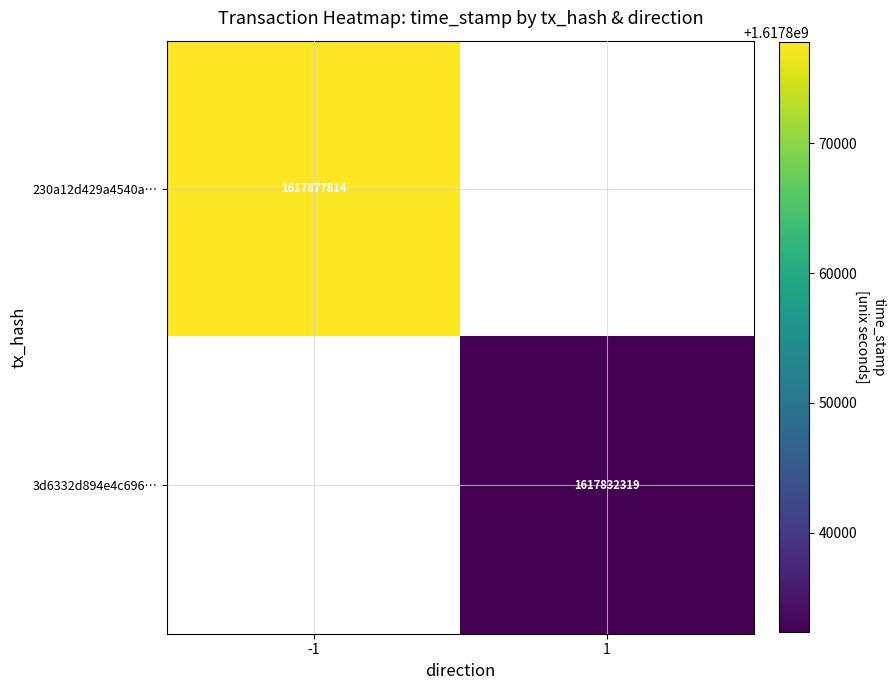

Is the value of 230a12d429a4540a… at -1 greater than the value of 3d6332d894e4c696… at 1?

Yes